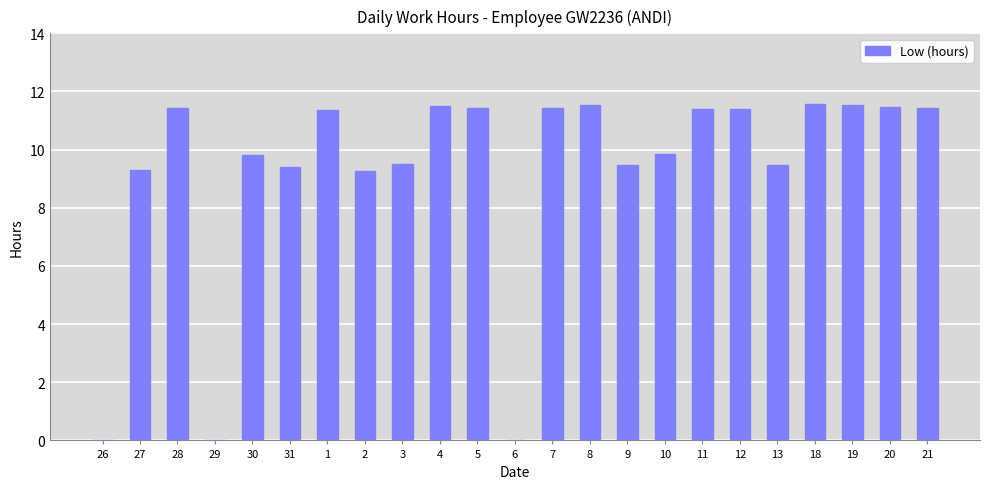

The value at 1 is 11.4. True or false?

True